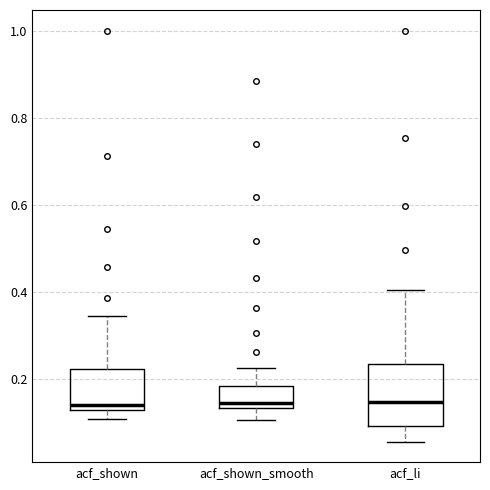

Reading left to right, read every box against the y-axis: the position of its median line, the range the box covers, and the ends of its whiskers. The values are not printed on the chart, so give them approximately, as read against the axis.

acf_shown: median 0.14, box 0.12 to 0.22, whiskers 0.10 to 0.34
acf_shown_smooth: median 0.14 (just above the box's lower edge), box 0.14 to 0.18, whiskers 0.10 to 0.22
acf_li: median 0.14, box 0.10 to 0.24, whiskers 0.06 to 0.40